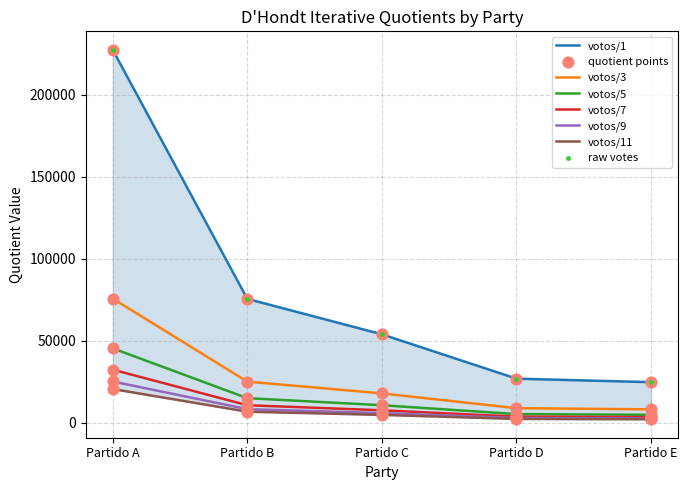

Which series reaches the minimum Y coordinate?

votos/11